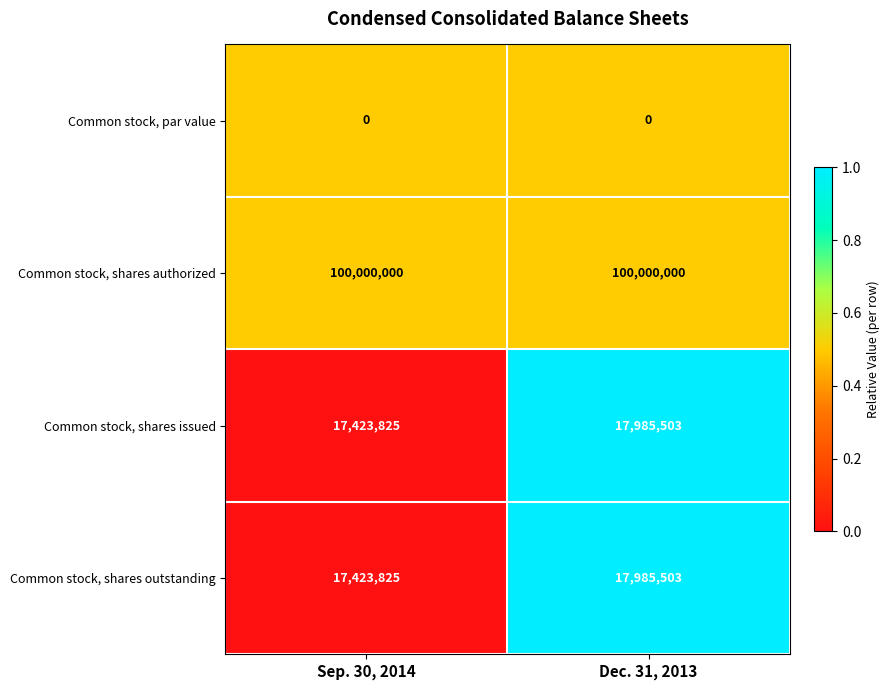

What is the maximum value for Common stock, shares issued?

17985503